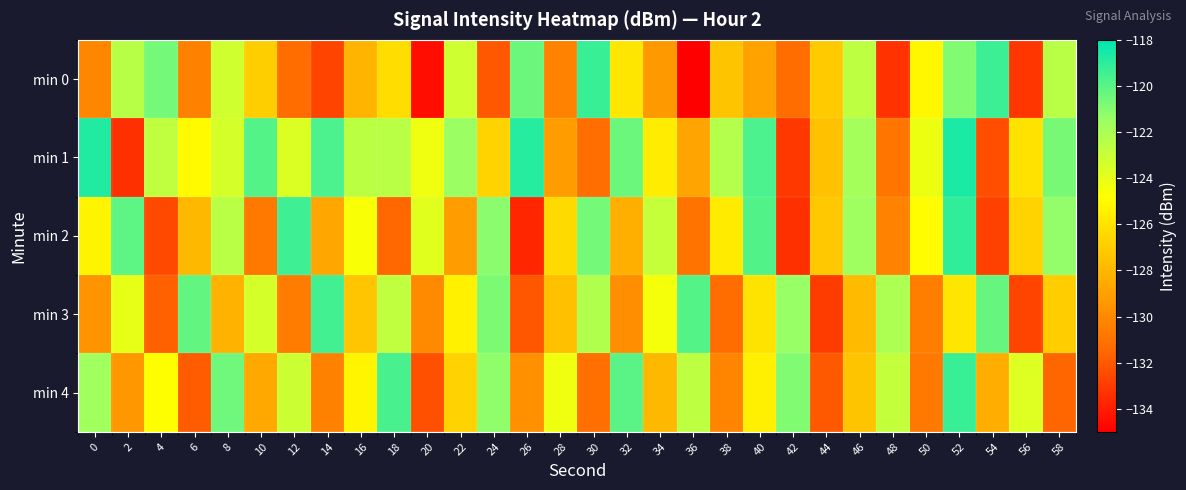

What is the total value across all series at 4?

-632.4